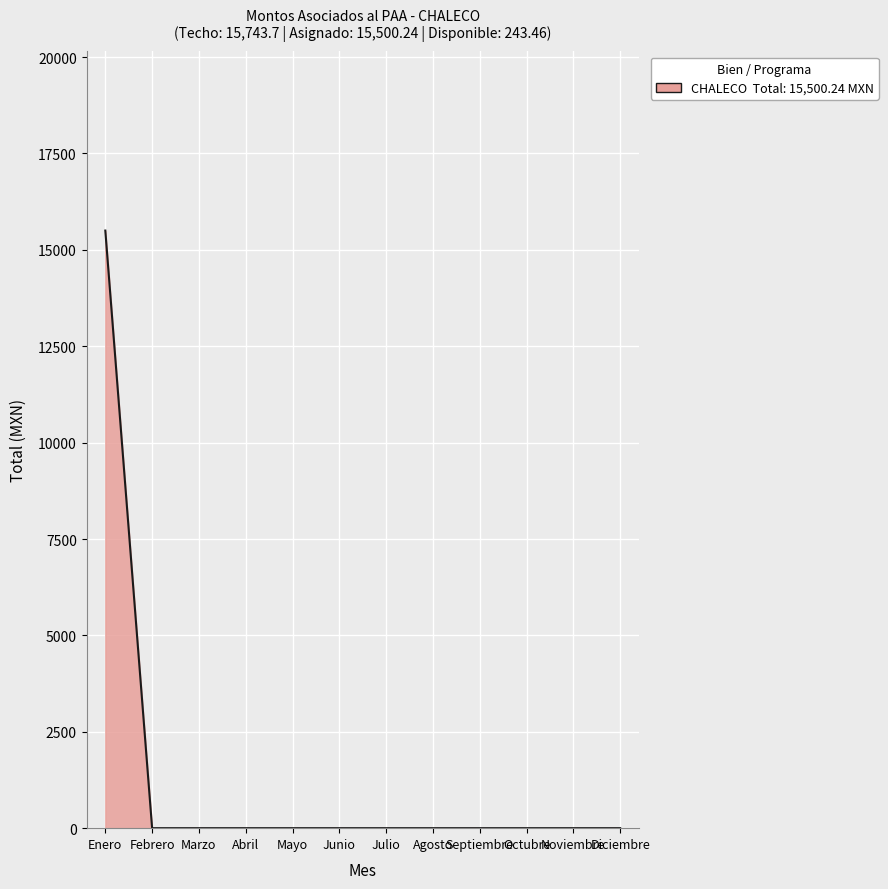

Is it true that the value at Agosto is -10372.2?

False